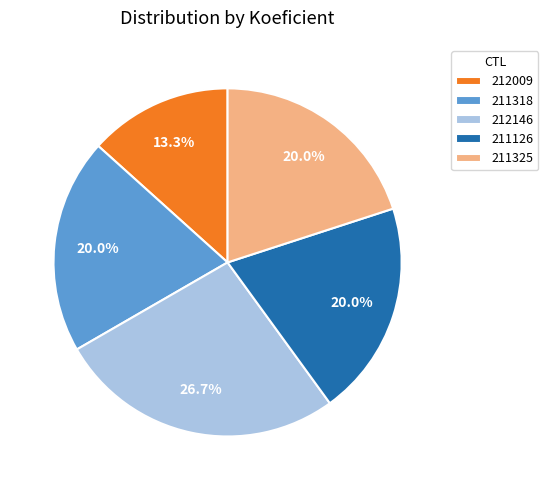

Does 212009 account for over 50% of the chart?

No